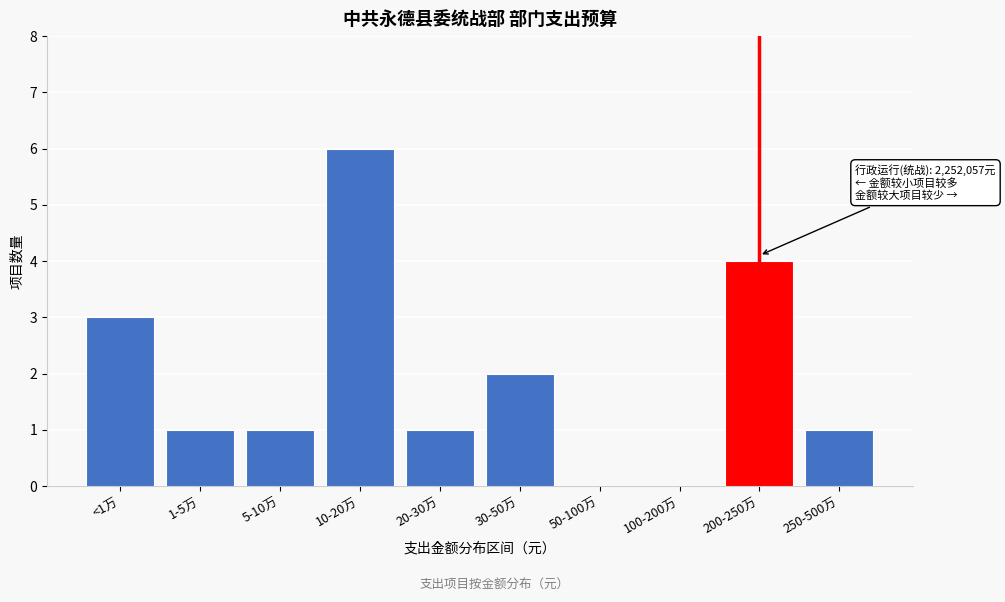

Reading left to right, transcribe all the data shown in this chart.

<1万=3	1-5万=1	5-10万=1	10-20万=6	20-30万=1	30-50万=2	50-100万=0	100-200万=0	200-250万=4	250-500万=1